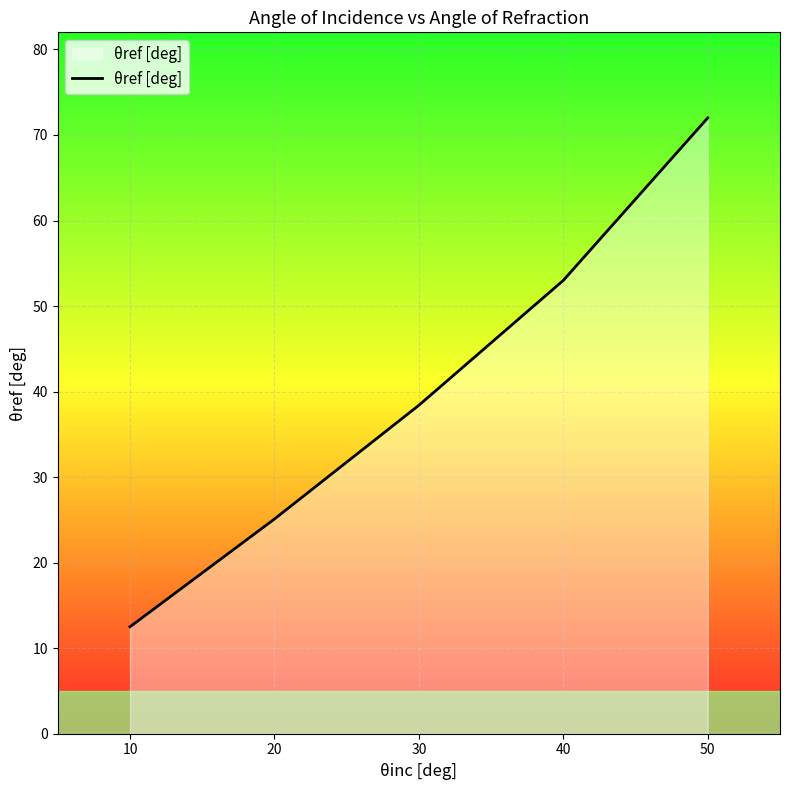

Rank the categories by value from lowest to highest.

10, 20, 30, 40, 50